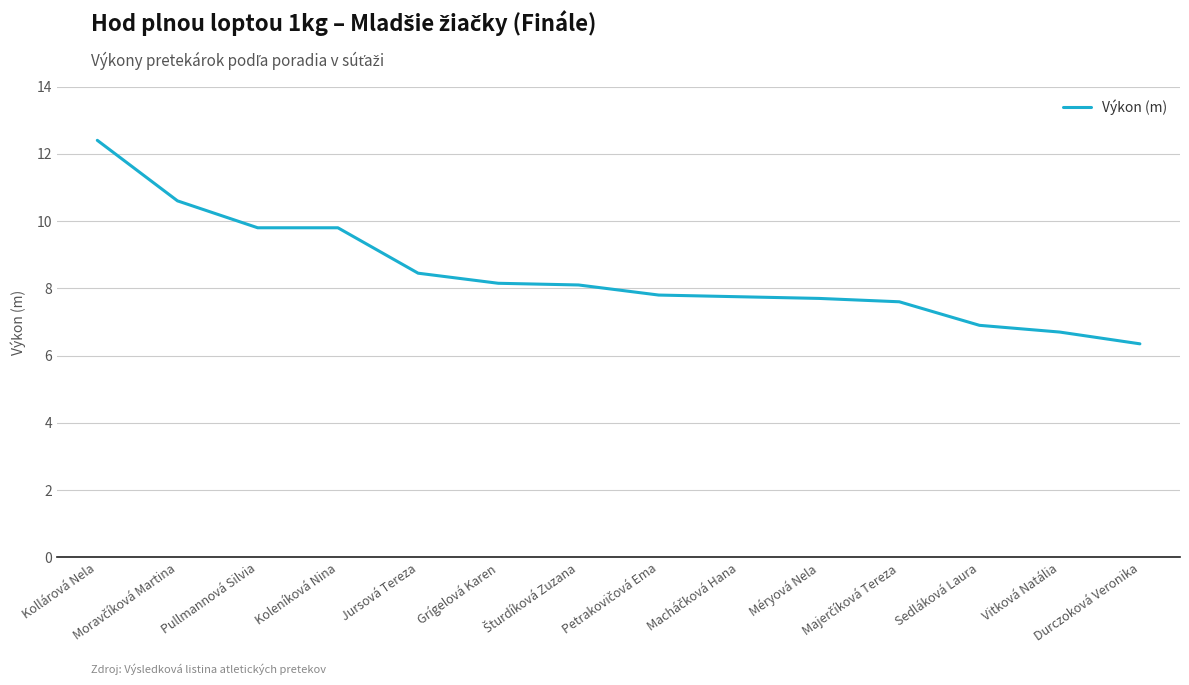

The chart shows a value of 9.8 at Koleníková Nina. True or false?

True